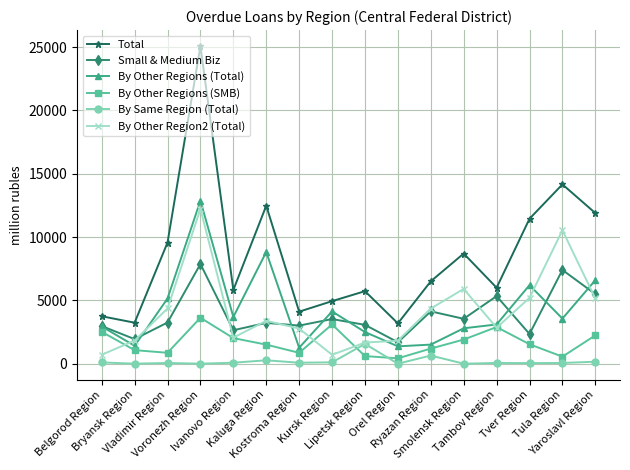

How many lines are shown in the chart?

6